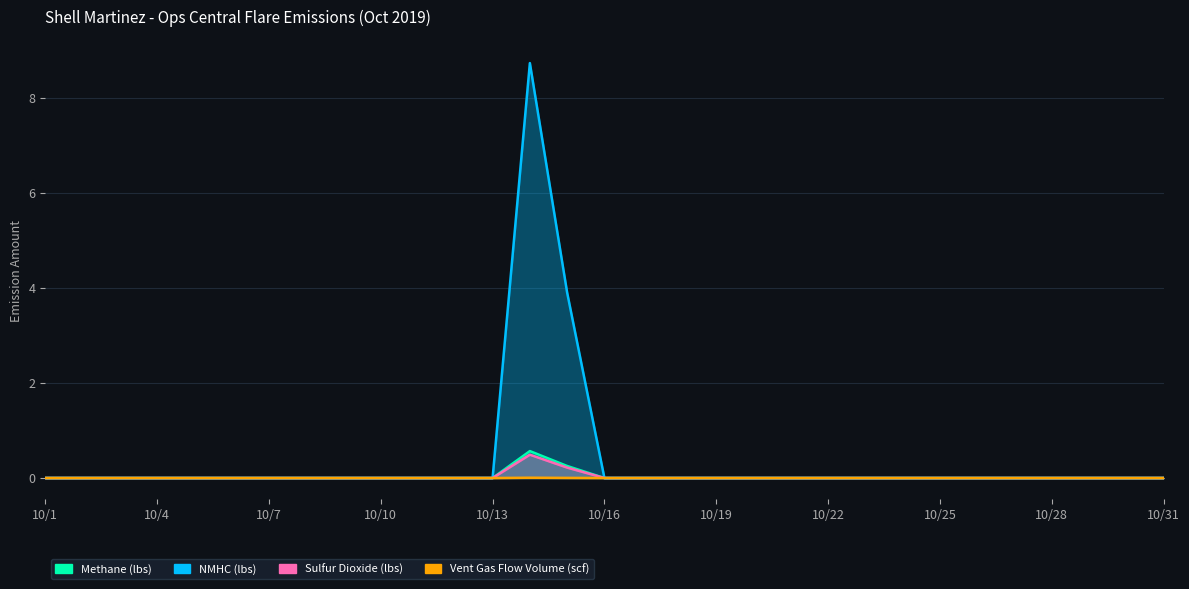

Rank the series at 10/17 from highest to lowest value.

Methane (lbs), NMHC (lbs), Sulfur Dioxide (lbs), Vent Gas Flow Volume (scf)